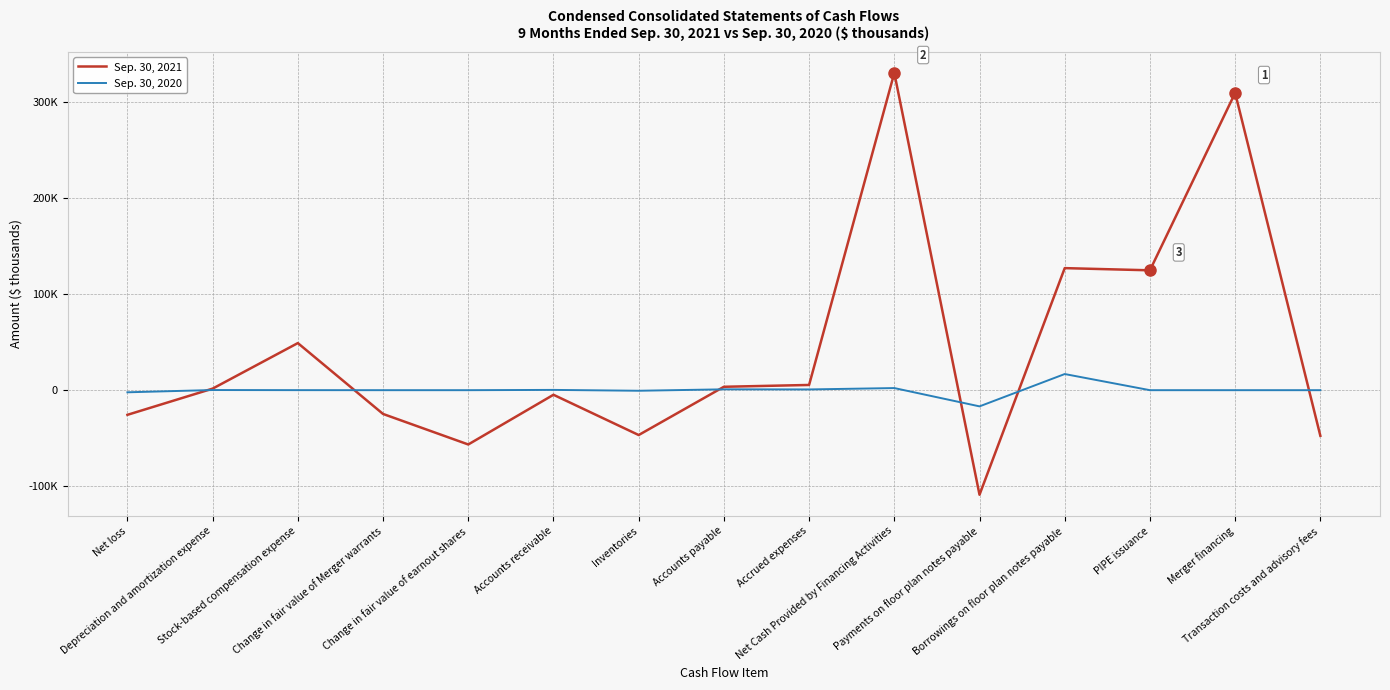

Is it true that Sep. 30, 2021 equals 956 at Depreciation and amortization expense?

False